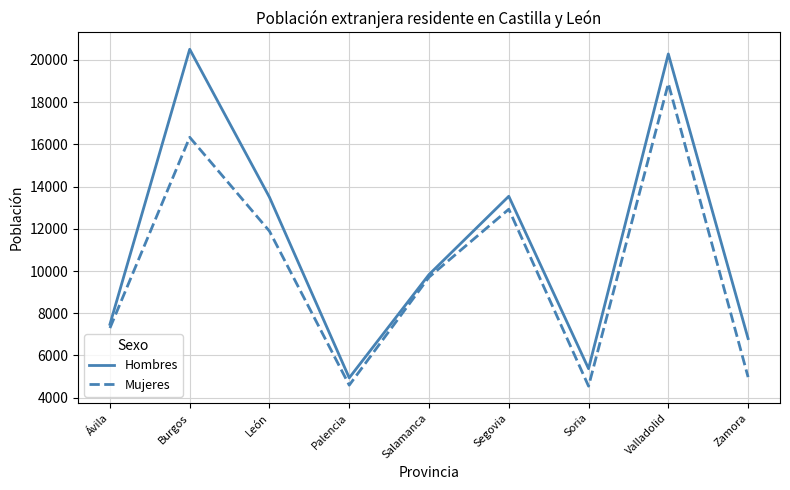

Is it true that Mujeres equals 6086 at Segovia?

False